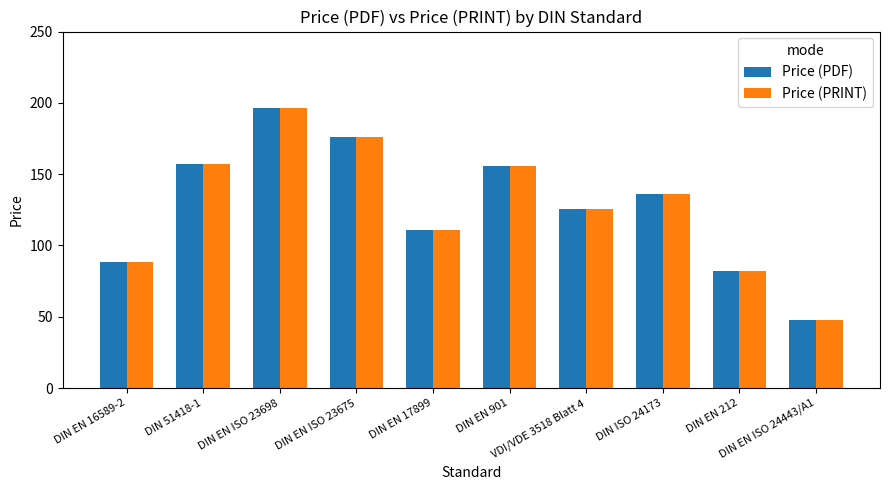

What is the difference between the second highest and minimum values in the Price (PDF) series?

128.7